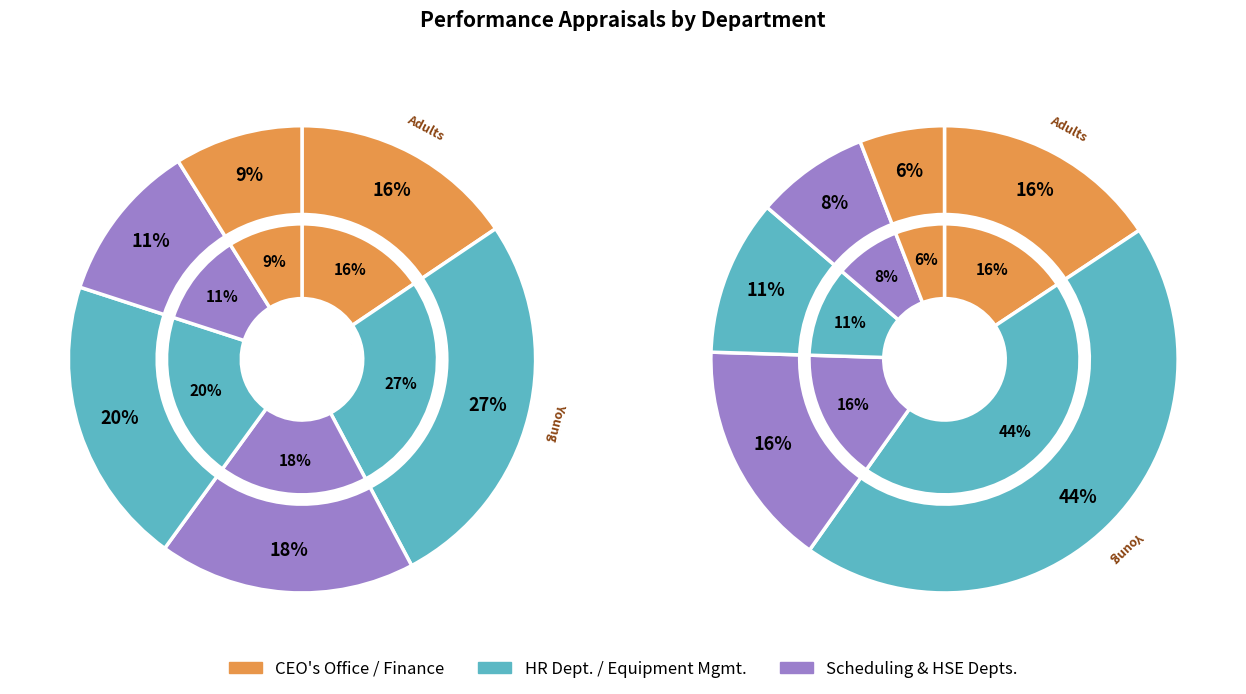

To the nearest percent, what is the difference between the largest and smallest slice percentages?

18%